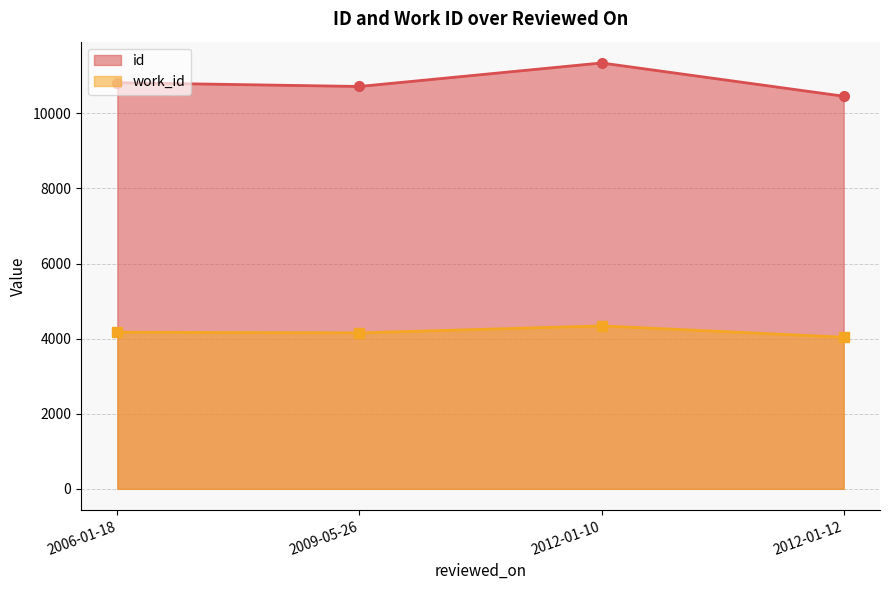

Reading left to right, what are all the values shown in this chart?

id: 2012-01-12=10455	2009-05-26=10715	2006-01-18=10816	2012-01-10=11341
work_id: 2012-01-12=4038	2009-05-26=4153	2006-01-18=4171	2012-01-10=4339